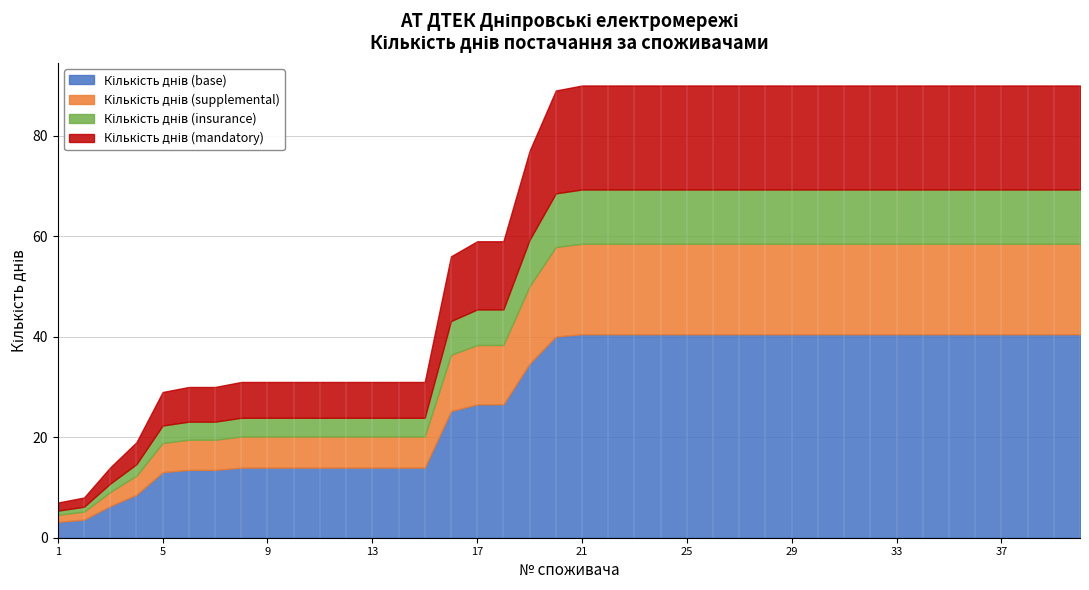

Which series has the largest total across all categories?

Кількість днів